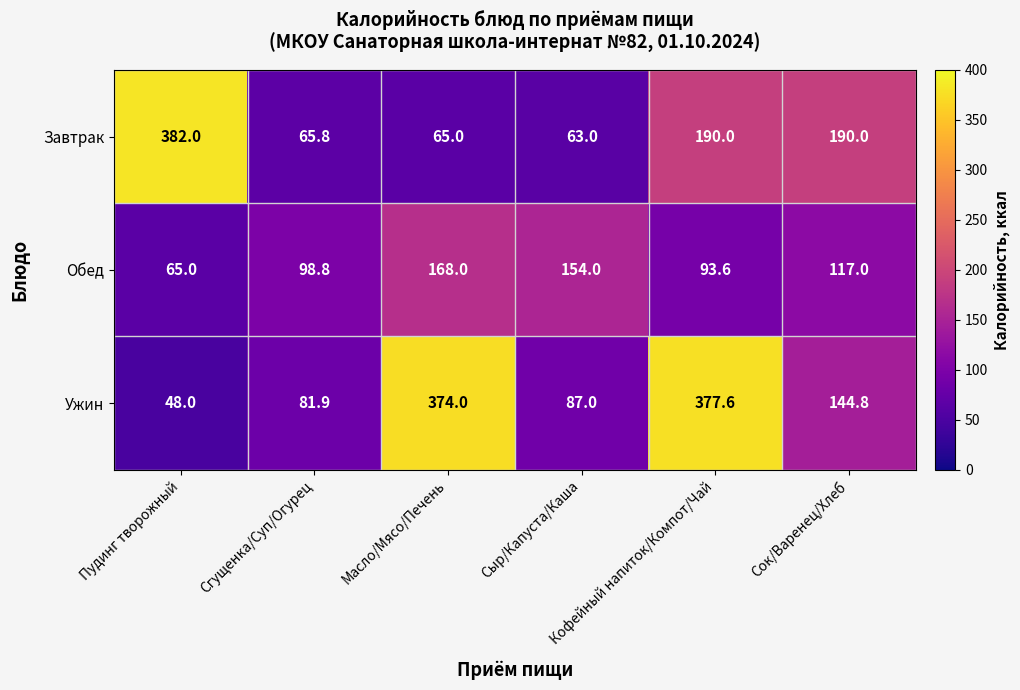

What is the difference between the maximum and minimum values in the Ужин series?

329.6